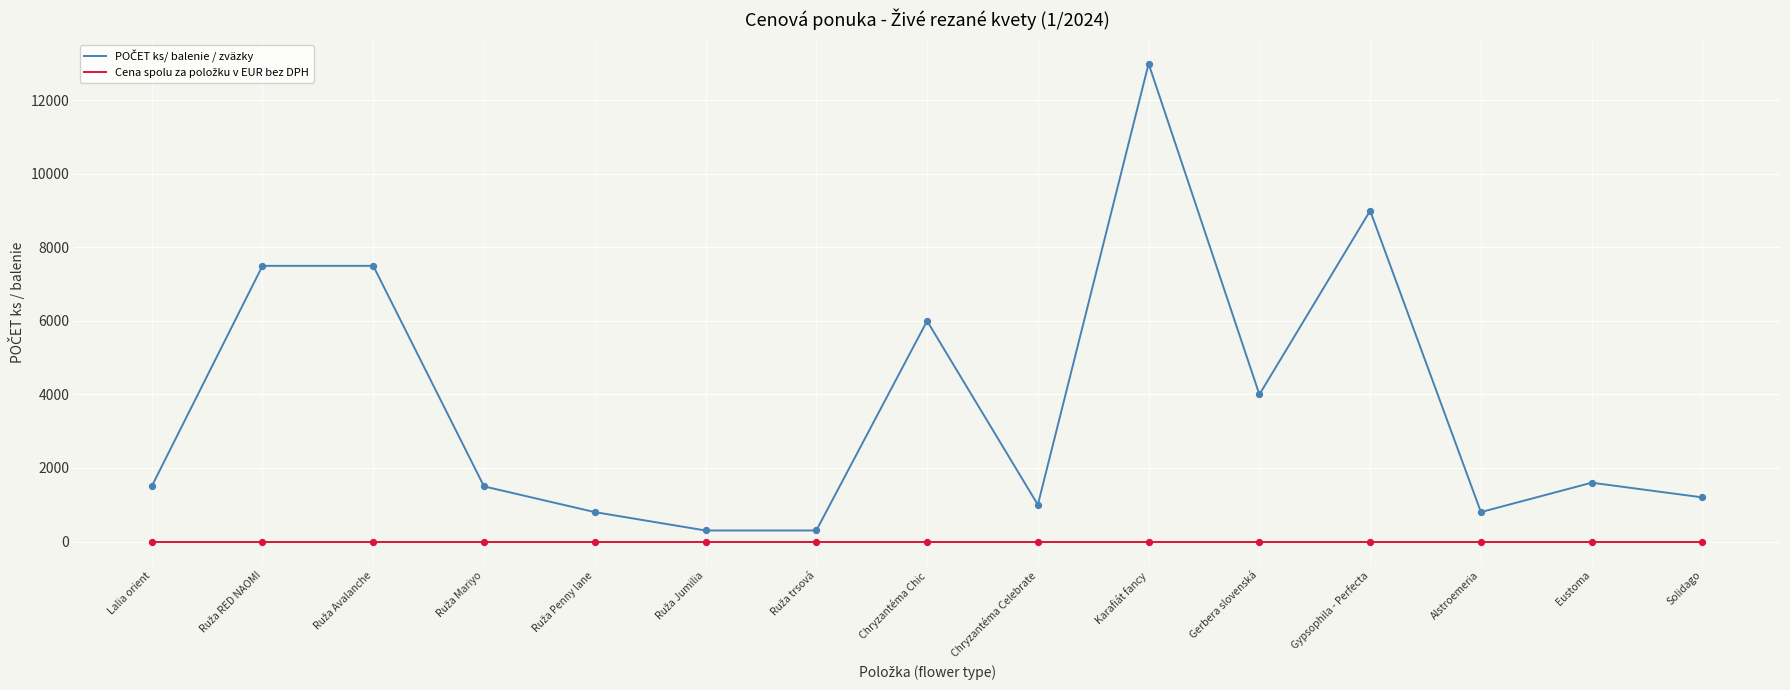

What is the greatest value displayed?

13000